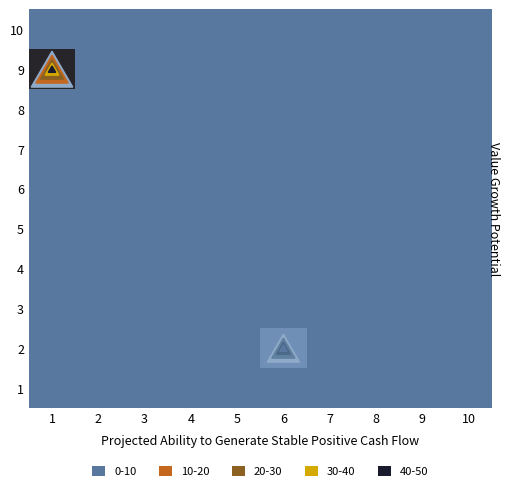

At which category is the sum across all series the highest?

1